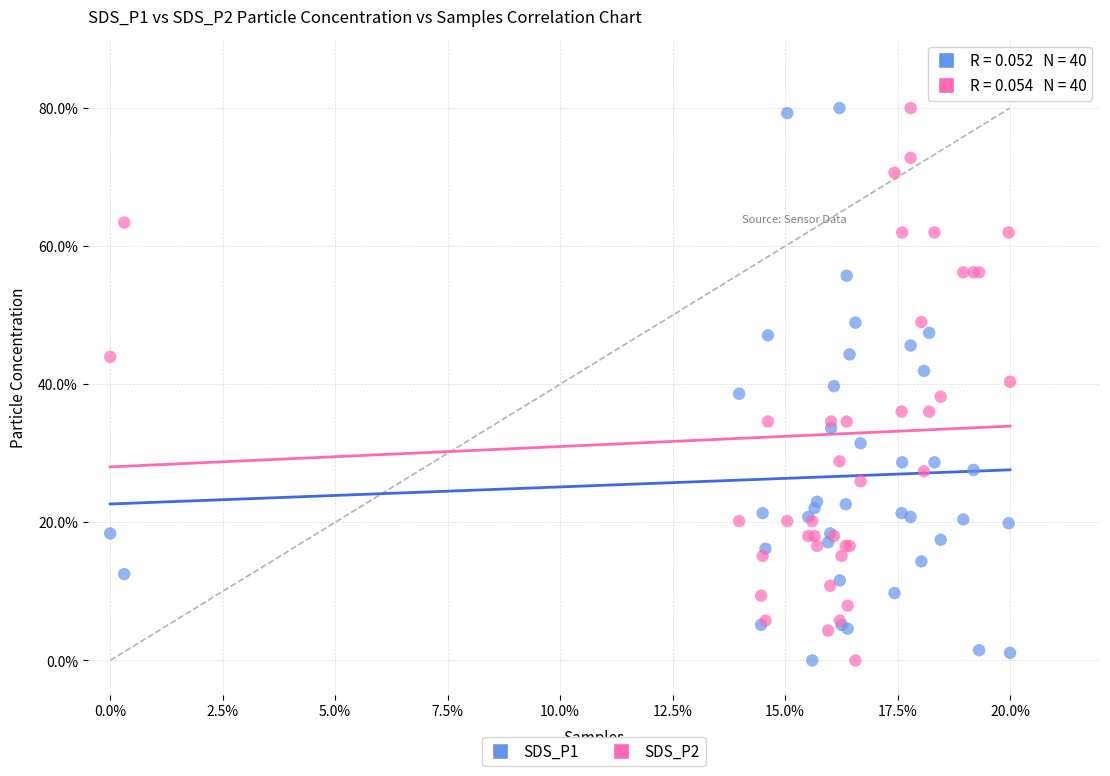

What are all the series names shown in the legend?

SDS_P1, SDS_P2